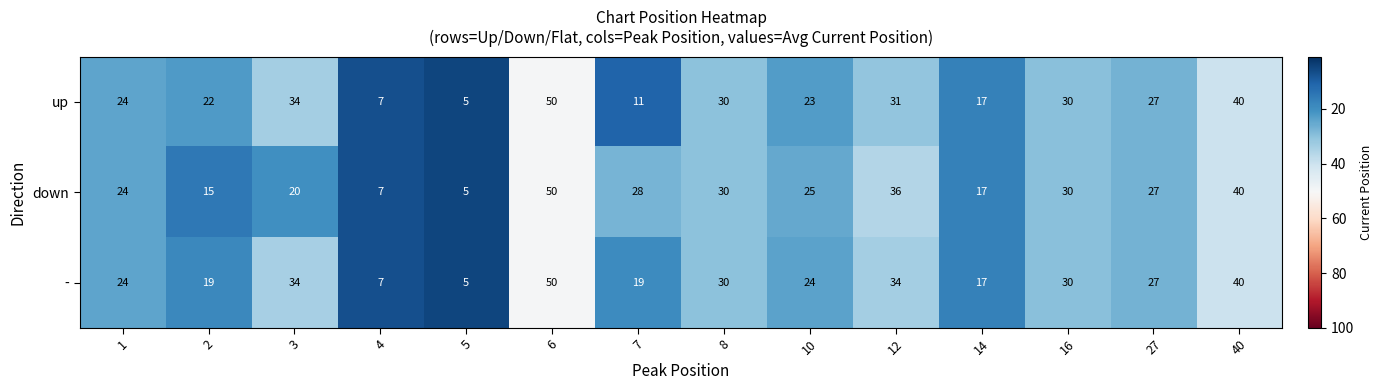

Which series has the largest total across all categories?

-